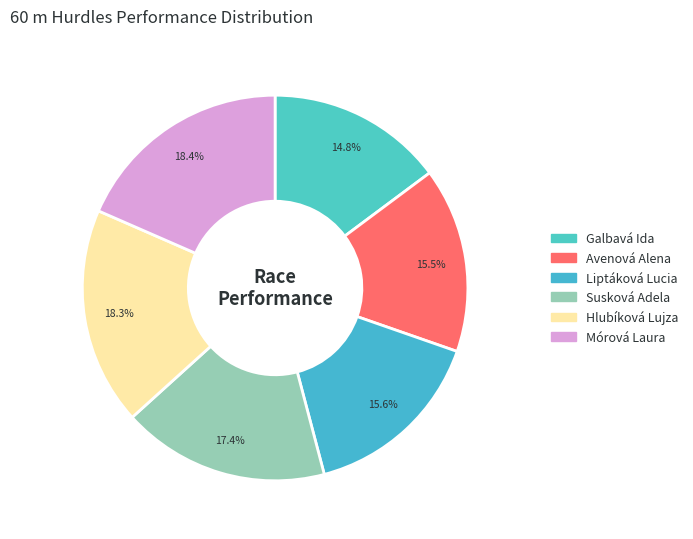

To the nearest percent, what is the combined percentage of Galbavá Ida and Mórová Laura?

33%